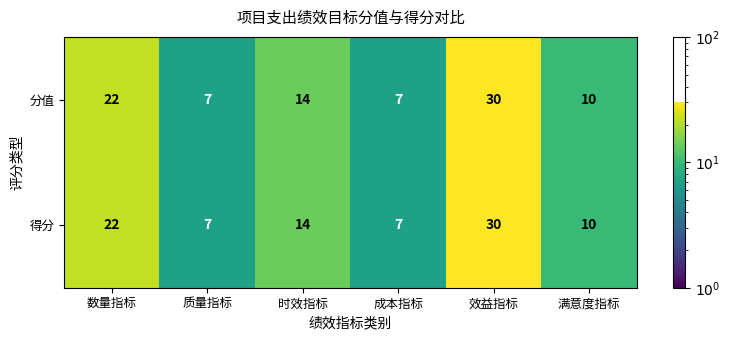

Reading right to left, transcribe all the data shown in this chart.

分值: 满意度指标=10	效益指标=30	成本指标=7	时效指标=14	质量指标=7	数量指标=22
得分: 满意度指标=10	效益指标=30	成本指标=7	时效指标=14	质量指标=7	数量指标=22